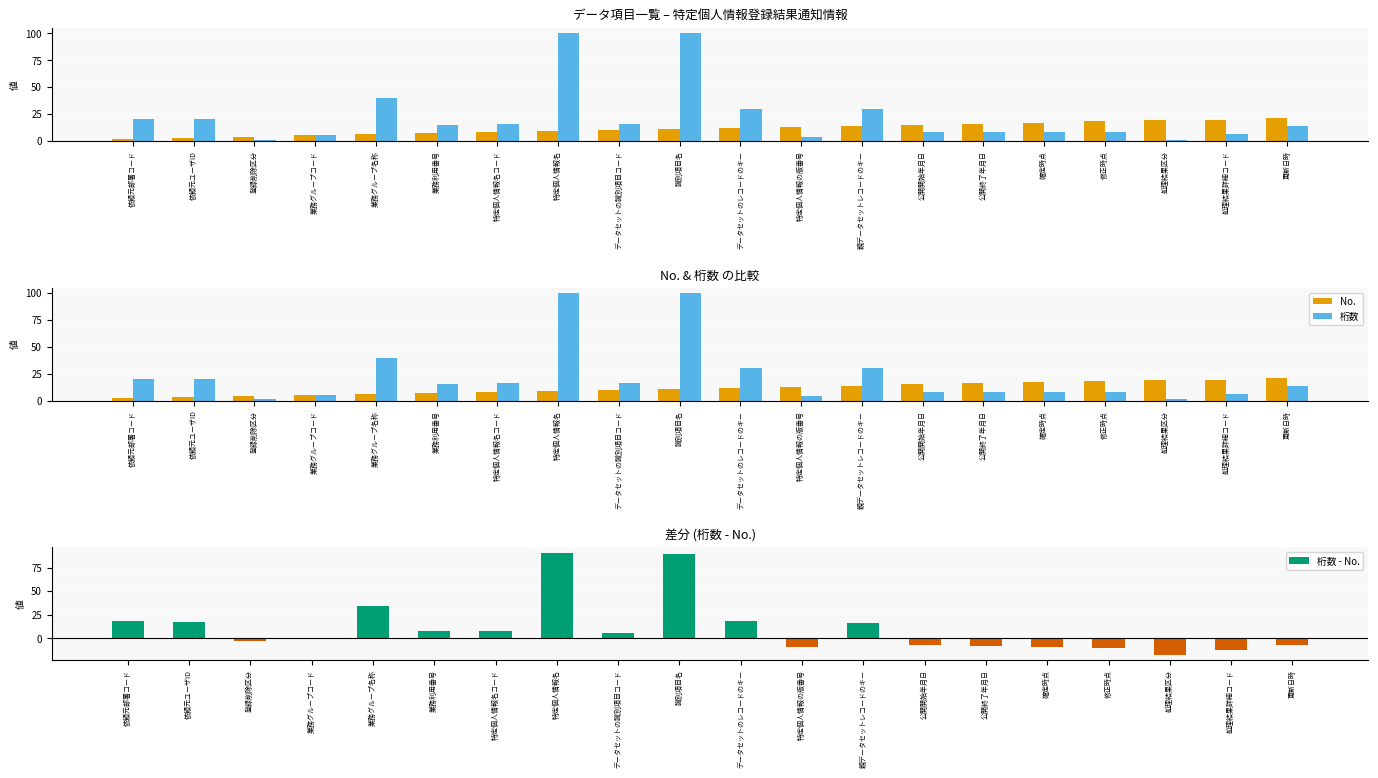

How many bars are there in each group?

3